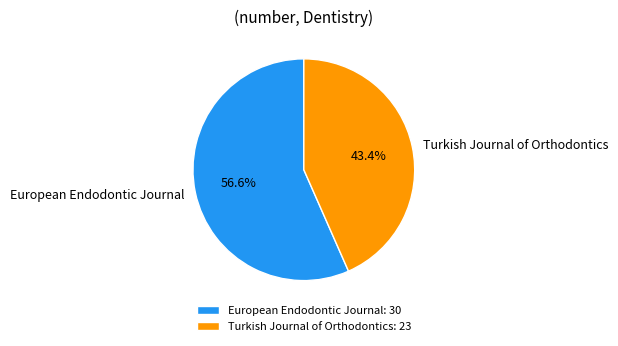

Count the number of slices in the pie.

2